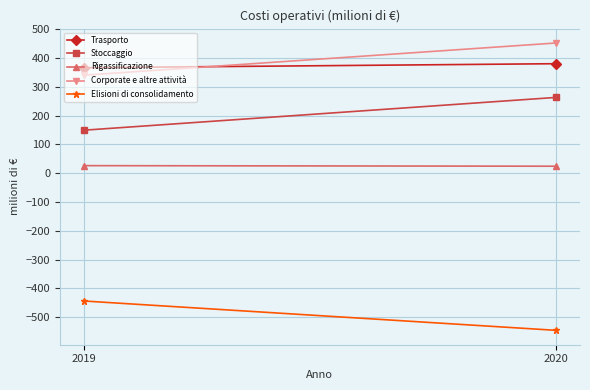

What is the difference between the maximum and minimum values in the Corporate e altre attività series?

112